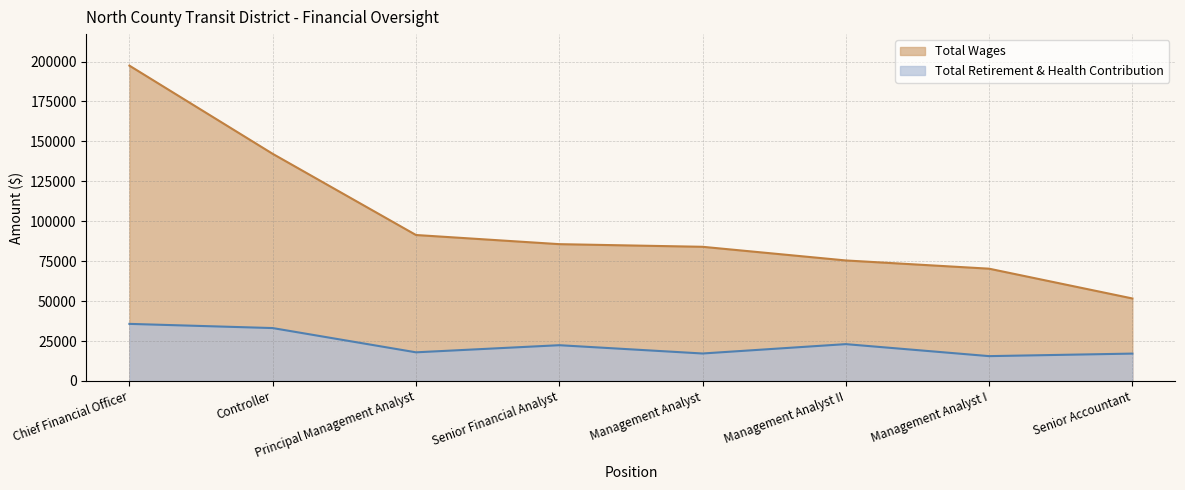

What is the label of the 3rd point from the right?

Management Analyst II